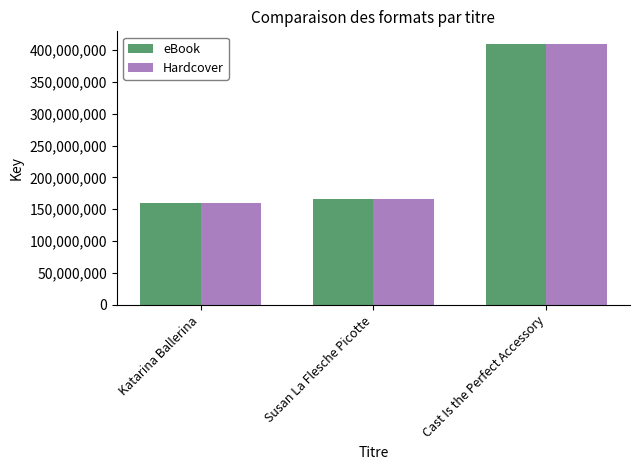

Reading left to right, extract all data points from this chart.

eBook: Katarina Ballerina=159820010	Susan La Flesche Picotte=166408196	Cast Is the Perfect Accessory=408591987
Hardcover: Katarina Ballerina=159820010	Susan La Flesche Picotte=166408196	Cast Is the Perfect Accessory=408591987